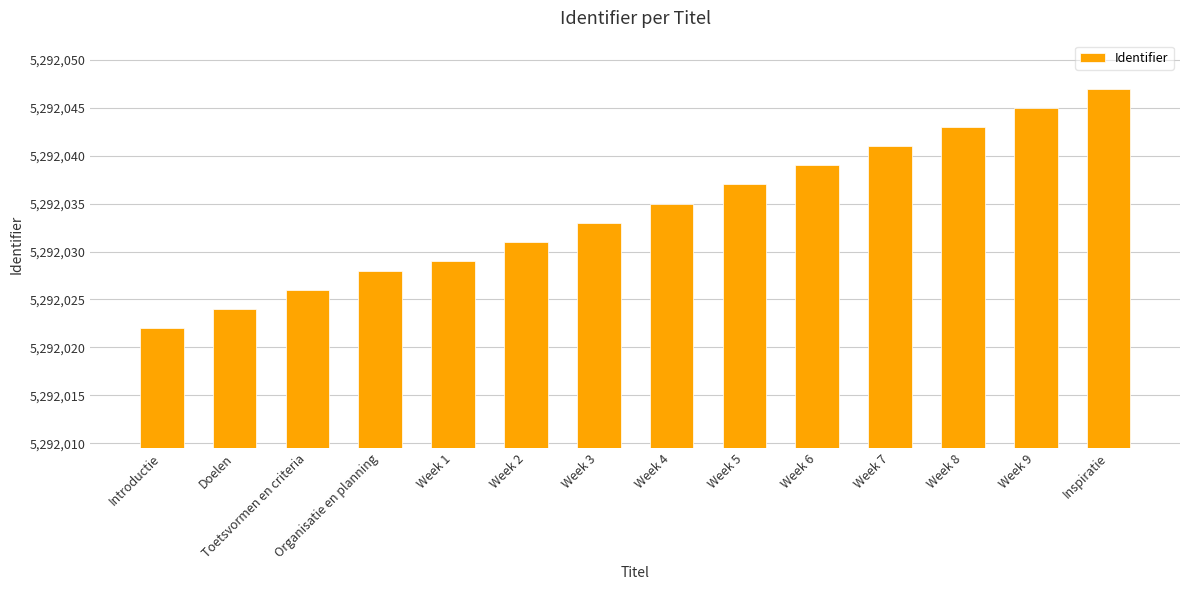

Read the value at Week 8, to the nearest 10.

5292040